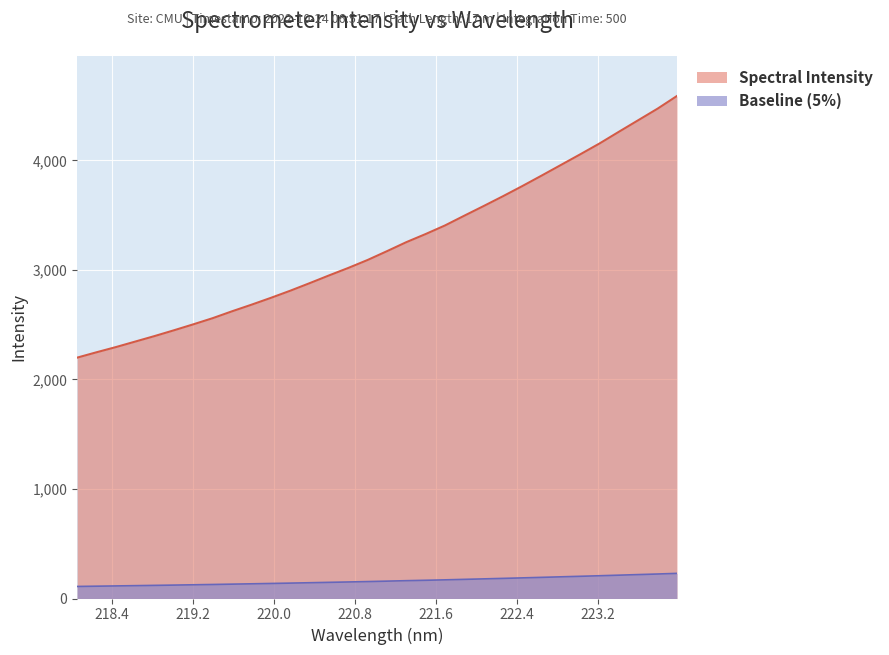

Is it true that the value at 218.2508 is 572.7?

False